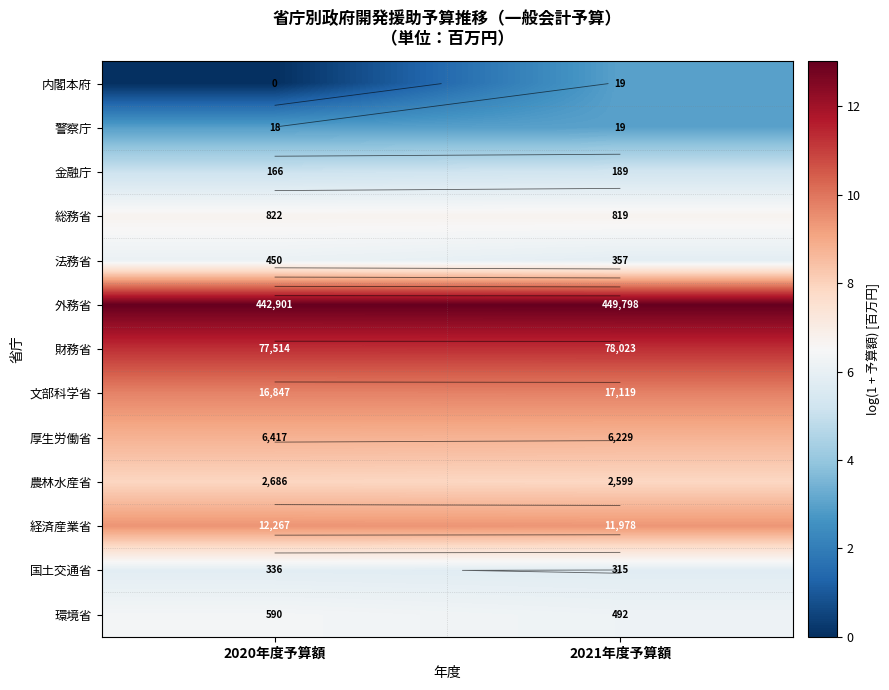

Is the value of 警察庁 at 2021年度予算額 greater than the value of 金融庁 at 2020年度予算額?

No